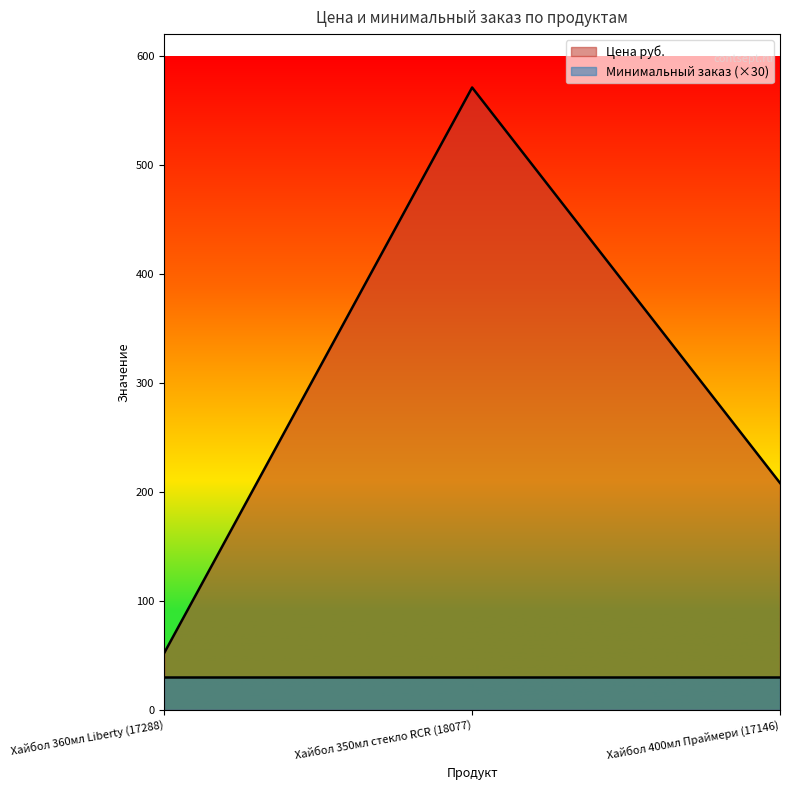

Which has a higher value, Хайбол 360мл Liberty (17288) or Хайбол 400мл Праймери (17146)?

Хайбол 400мл Праймери (17146)